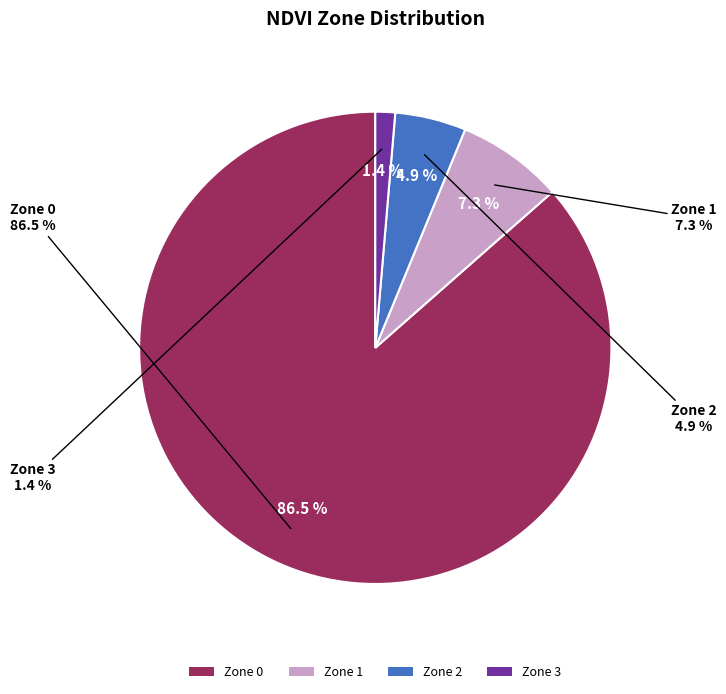

What percentage do Zone 0 and Zone 2 together represent?

91.4%